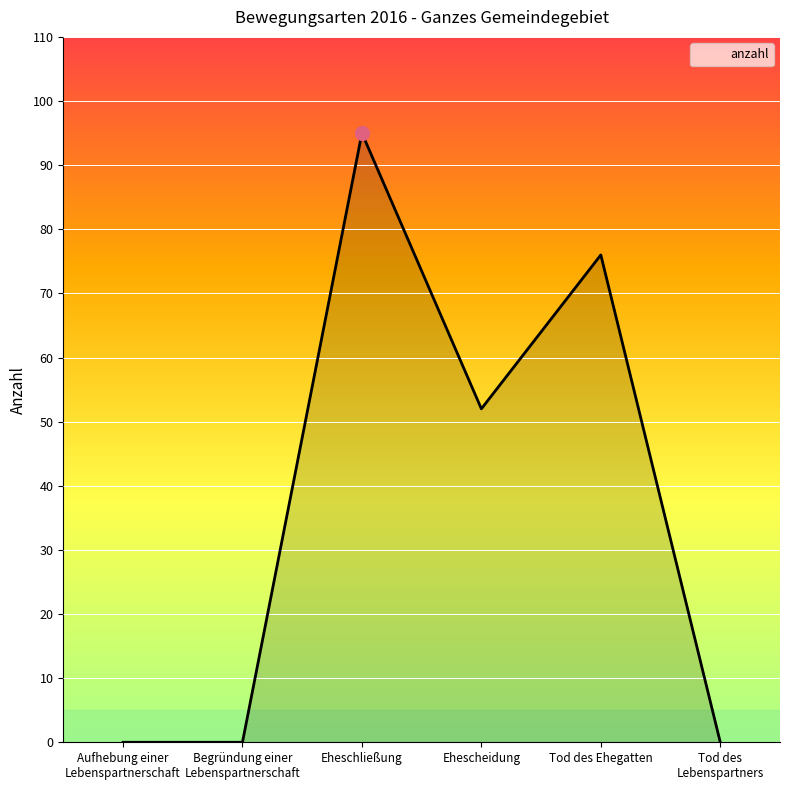

Is it true that the value at Tod des
Lebenspartners is 57?

False